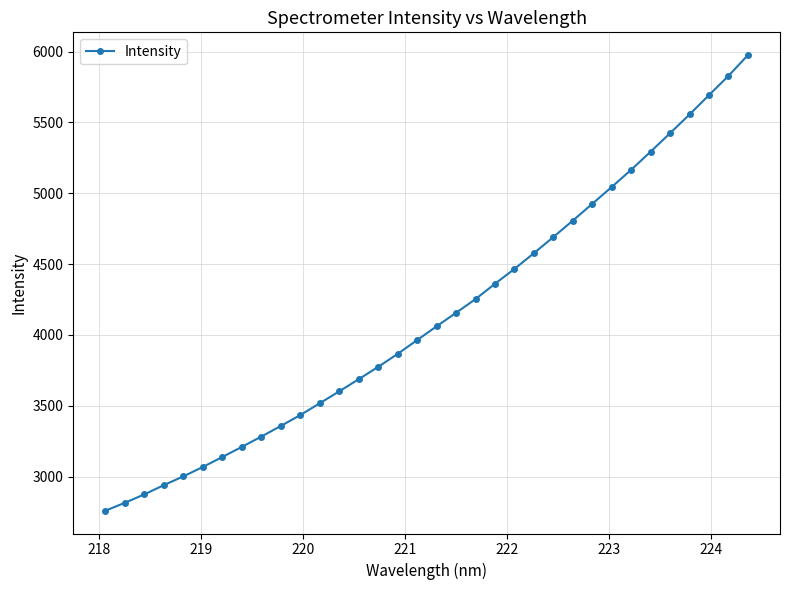

What is the greatest value displayed?

5975.6